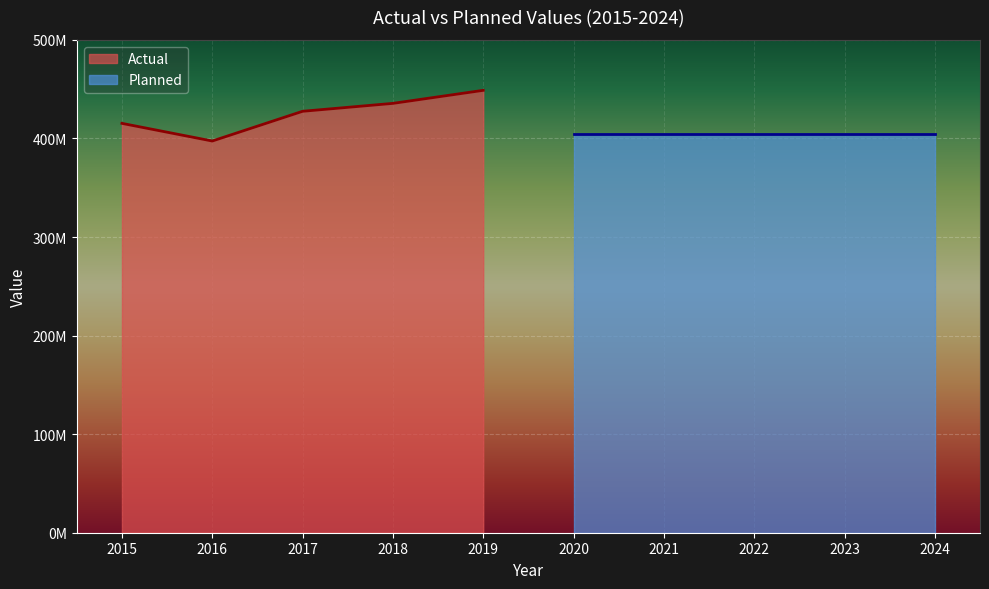

What is the ratio of the value at 2015 to the value at 2019?

0.9